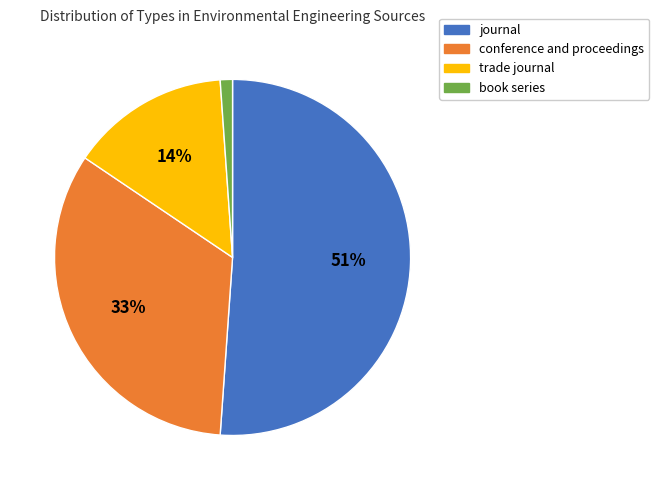

Is it true that conference and proceedings is 40% of the pie?

False